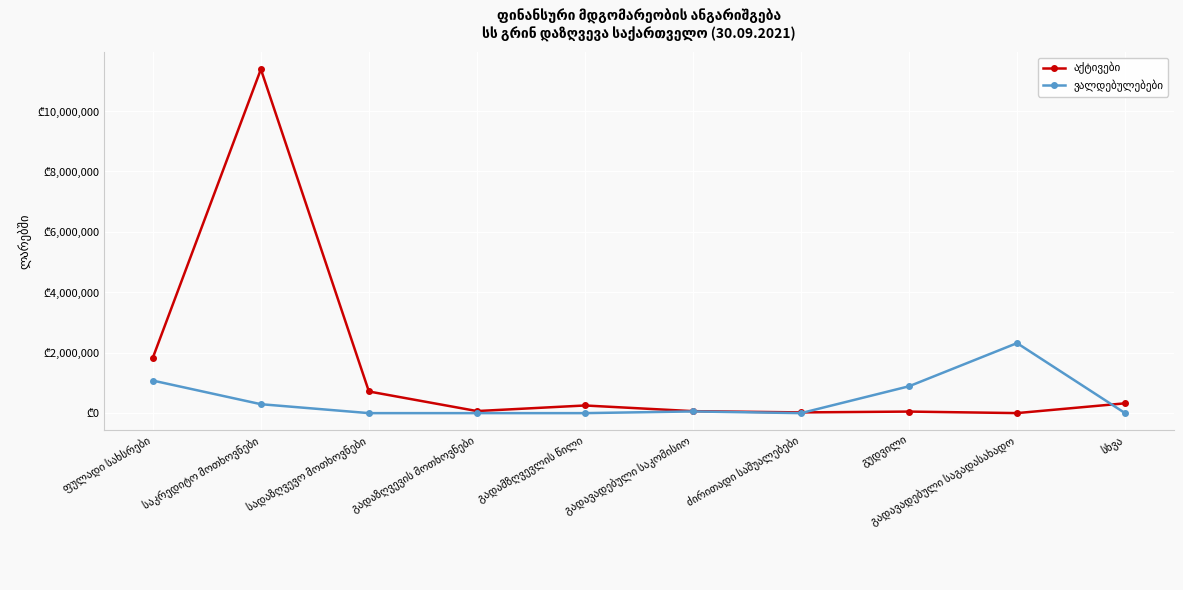

Between გადავადებული საკომისიო and გადავადებული საგადასახადო, which series saw the biggest shift?

ვალდებულებები